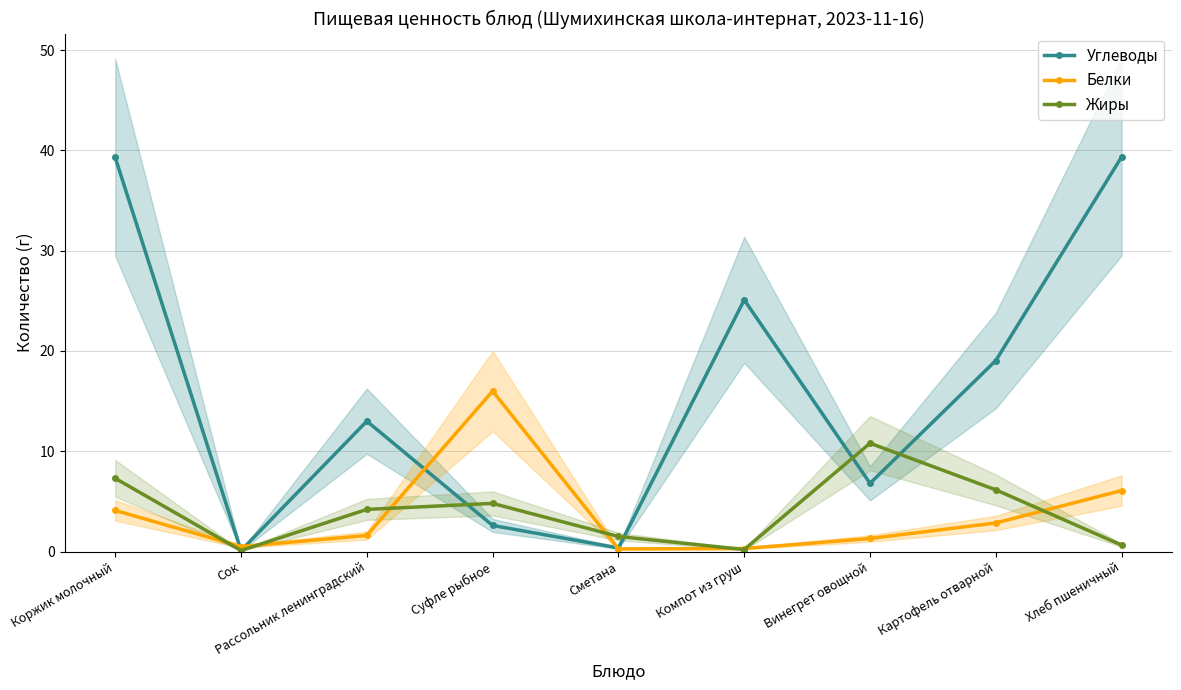

Rank the series by their maximum value, from lowest to highest.

Жиры, Белки, Углеводы